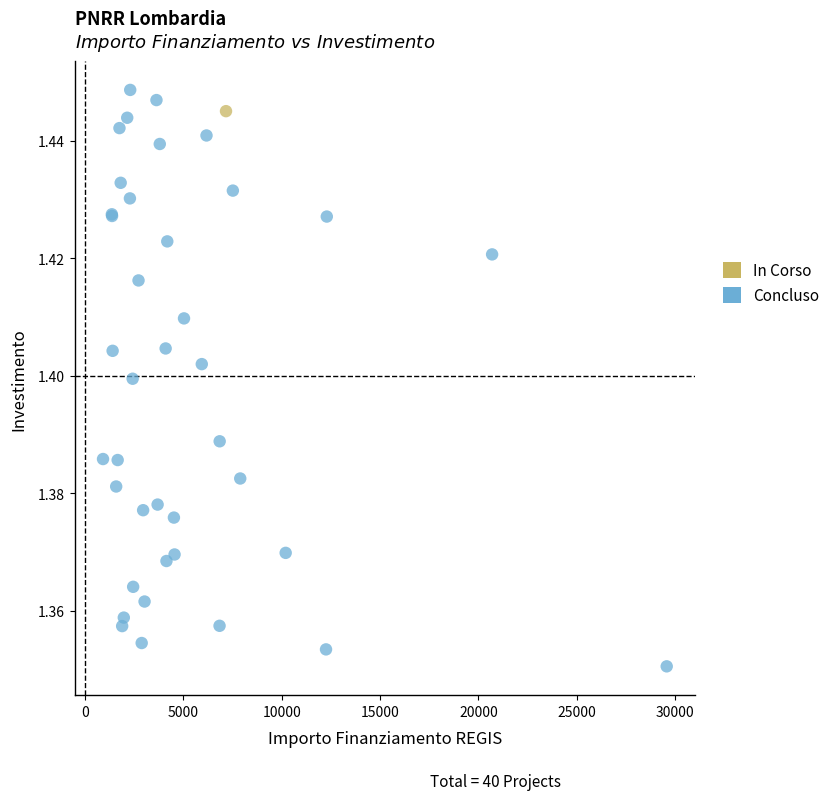

What are all the series names shown in the legend?

In Corso, Concluso